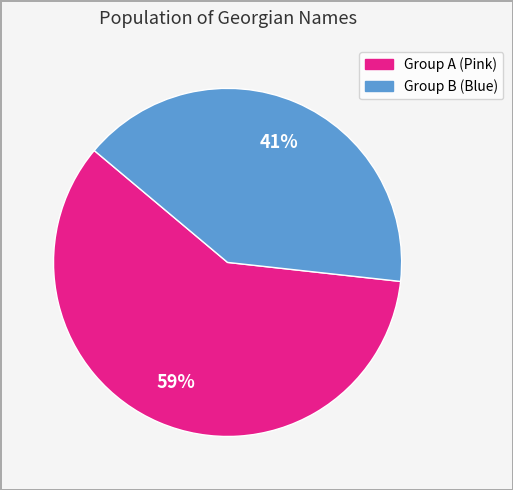

Does any single category account for the majority?

Yes